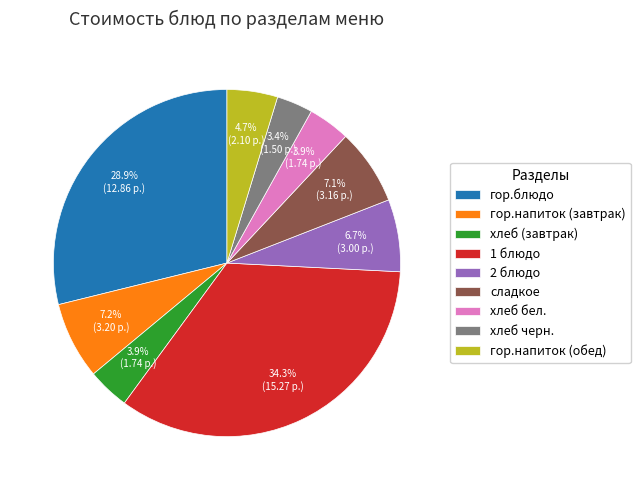

Count the number of slices in the pie.

9